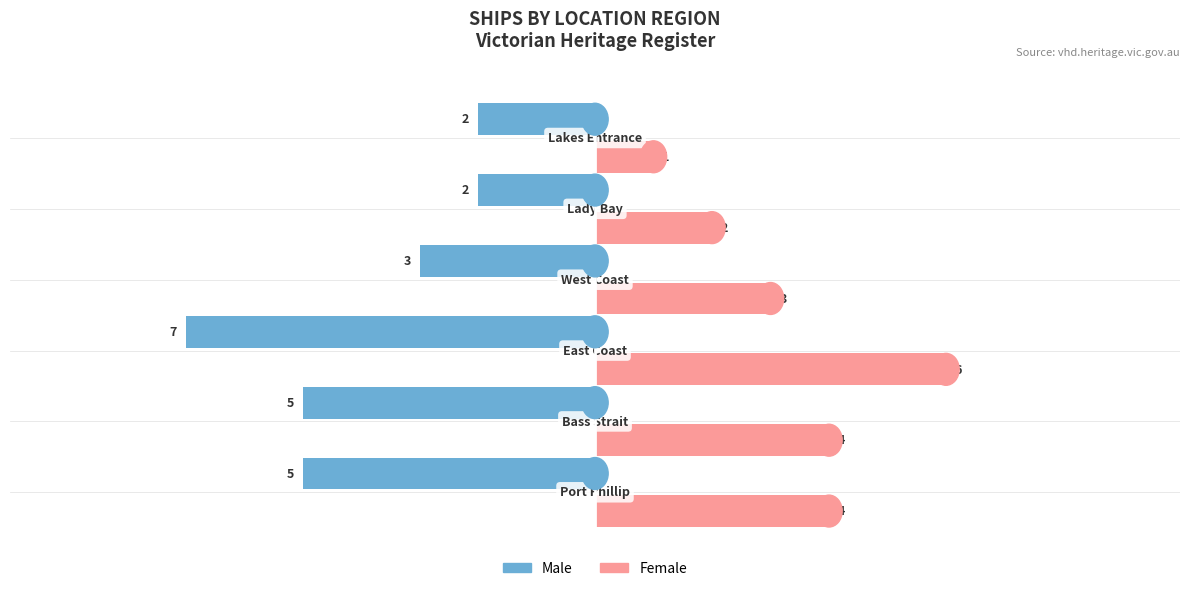

What is the difference between the maximum and minimum values in the Female series?

5